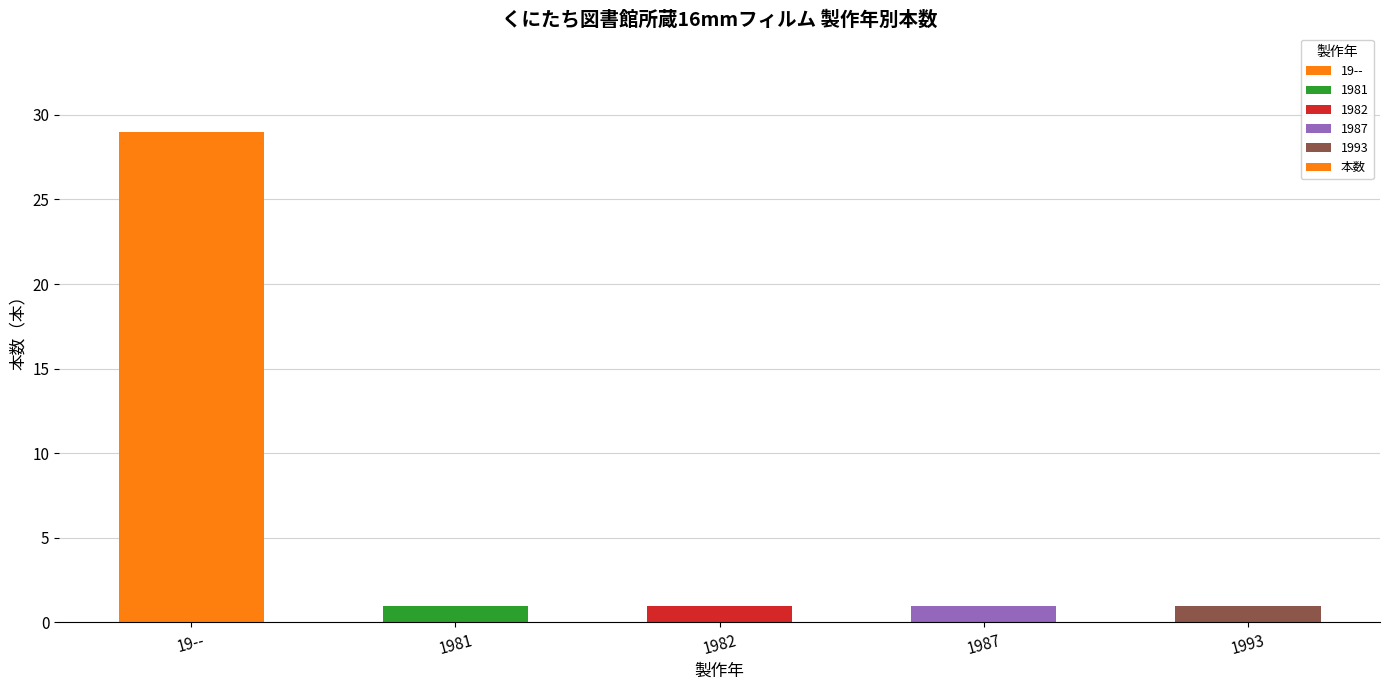

Reading right to left, list all the values displayed in this chart.

1993=1	1987=1	1982=1	1981=1	19--=29